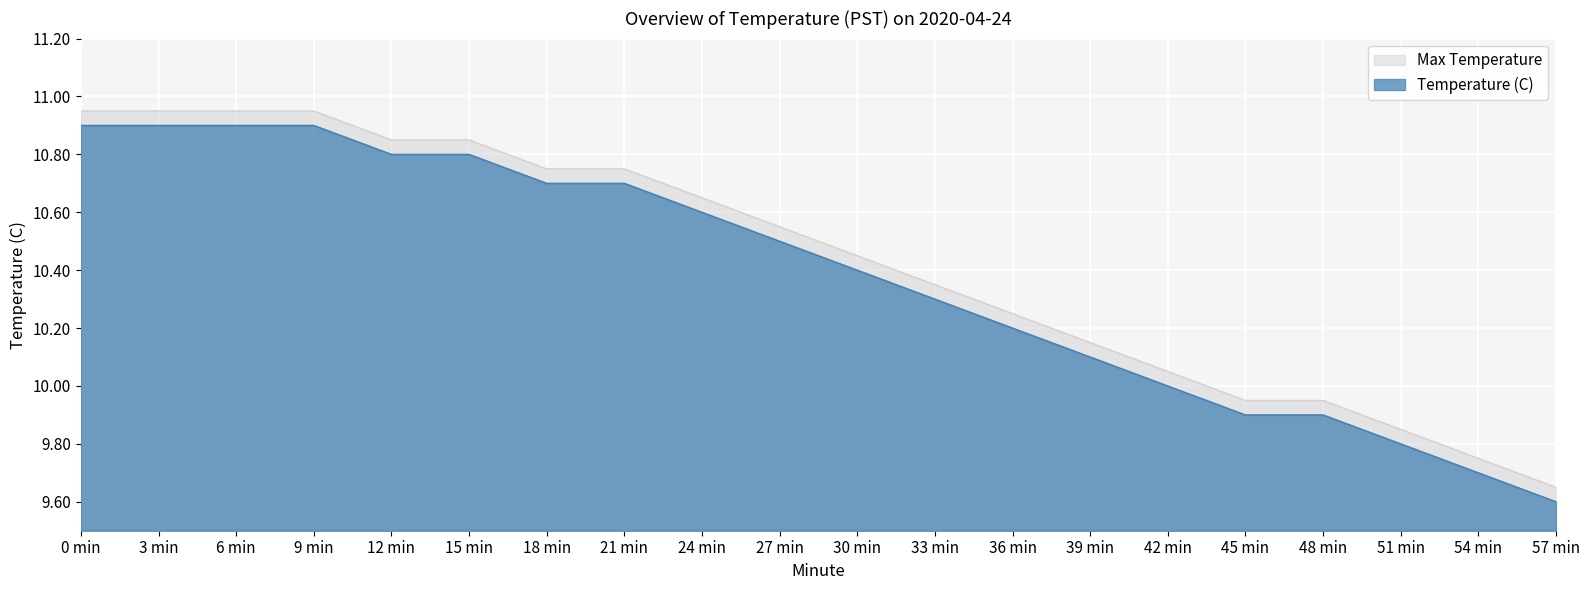

The value of Temperature (C) at 57 min is 9.6. True or false?

True